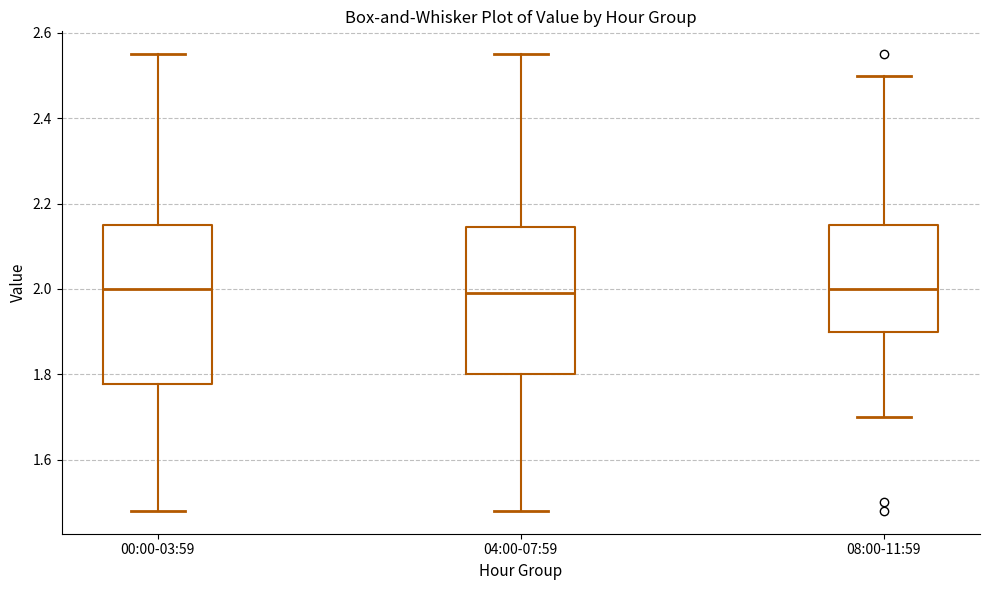

Where does the lower whisker of the box for 08:00-11:59 end on the y-axis? The values are not printed on the chart, so give them approximately, as read against the axis.

1.70